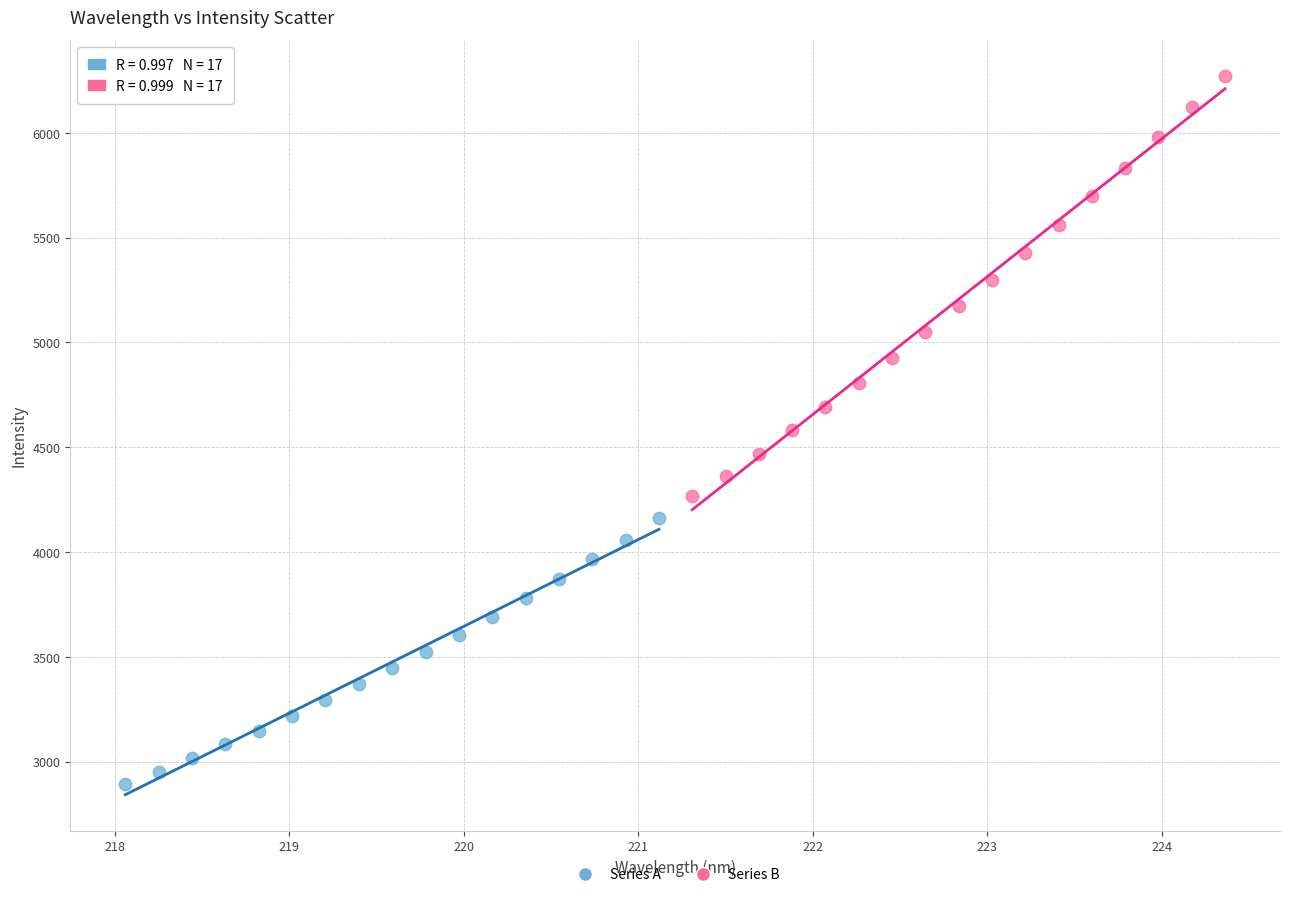

What are all the series names shown in the legend?

Series A, Series B